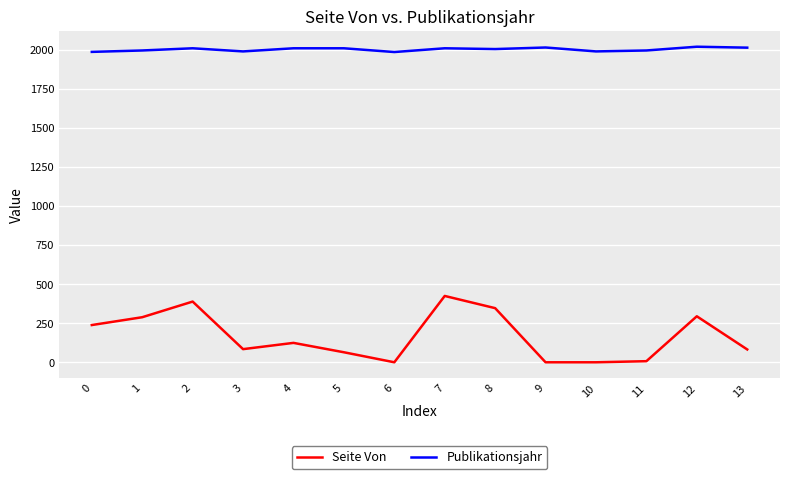

What is the greatest value displayed?

2018